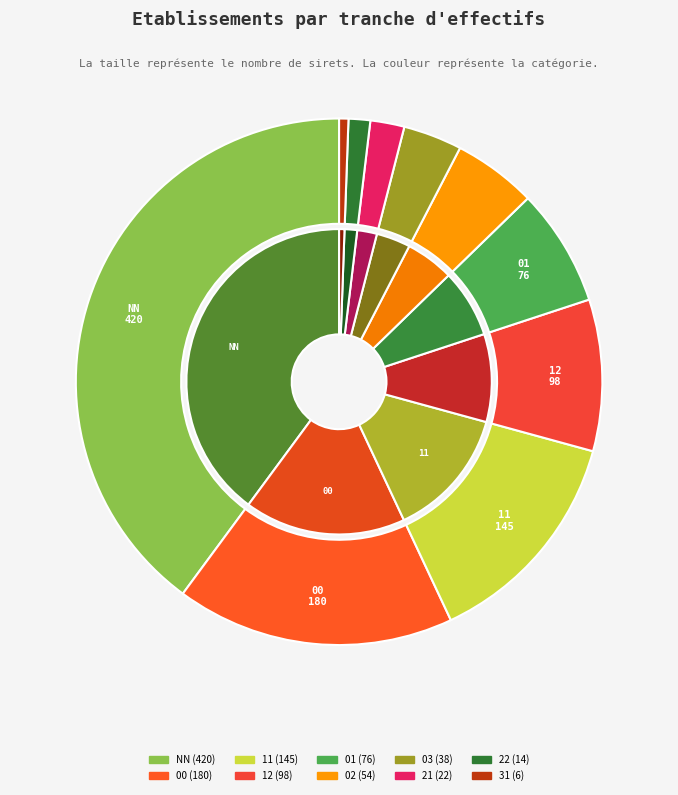

To the nearest percent, what is the combined percentage of 21 and 03?

6%